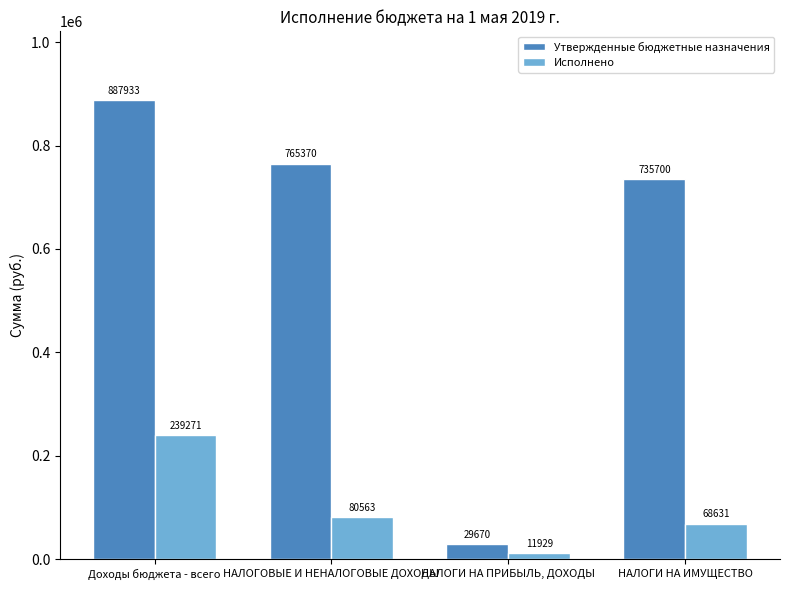

What is the highest value of the Утвержденные бюджетные назначения series?

887933.0